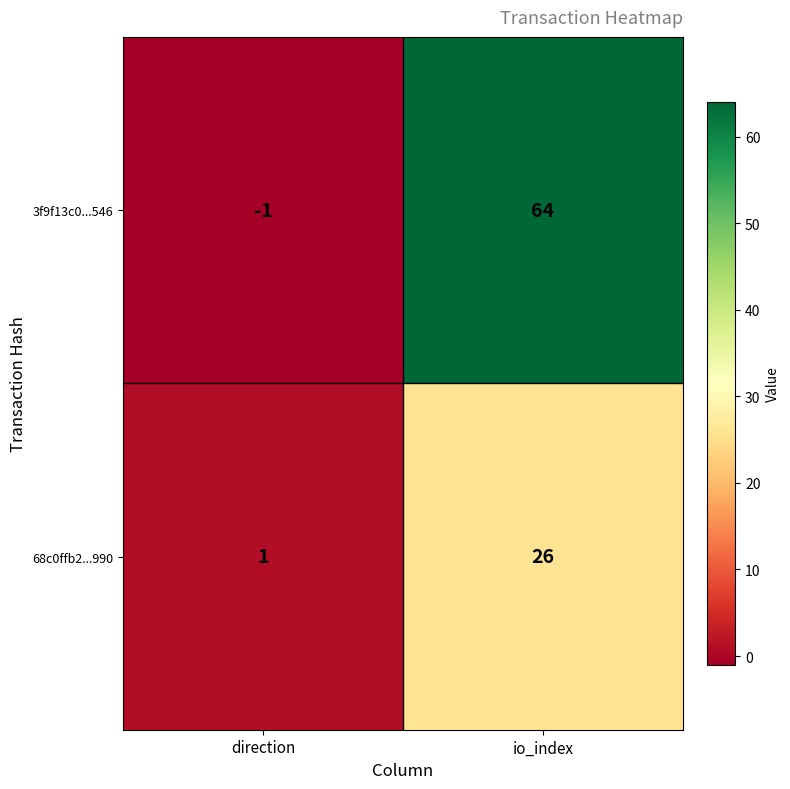

At how many categories does at least one series exceed 37?

1